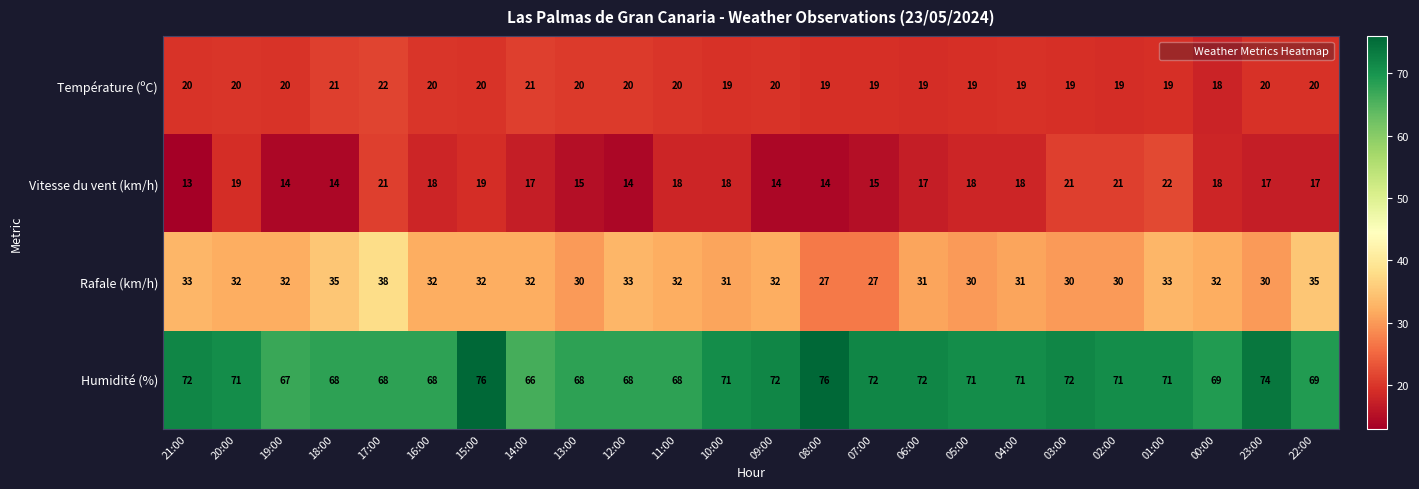

What is the difference between the Humidité (%) values at 09:00 and 13:00?

4